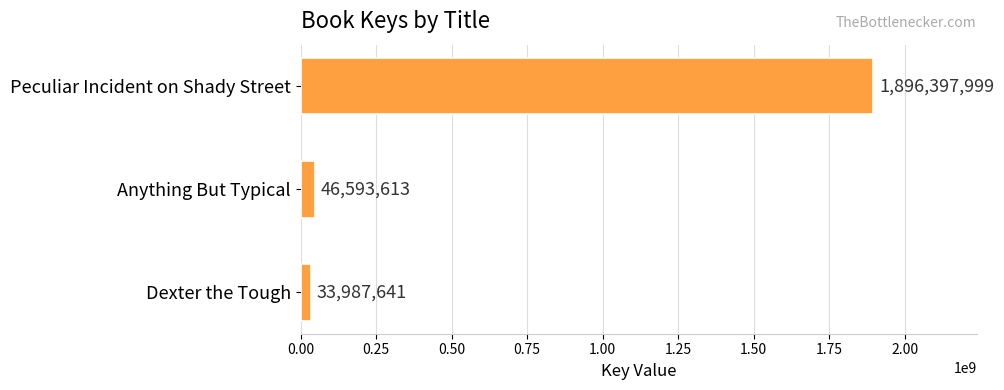

At which label is the value closest to 965192820?

Anything But Typical